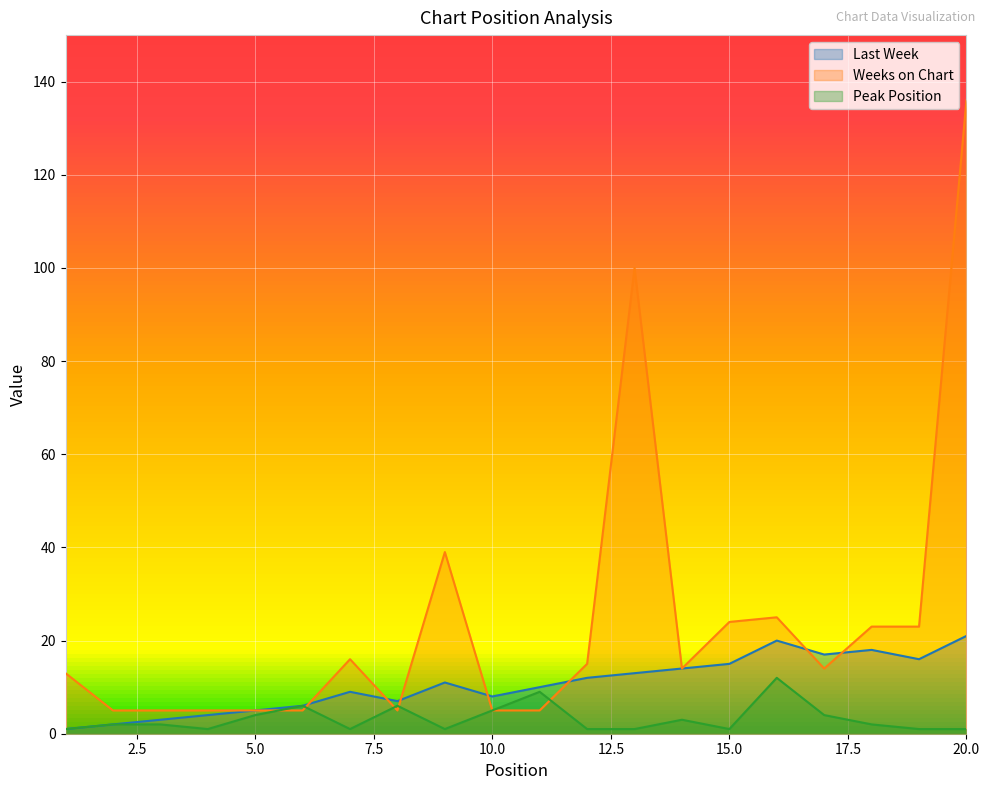

Where is the first local minimum for Last Week?

8